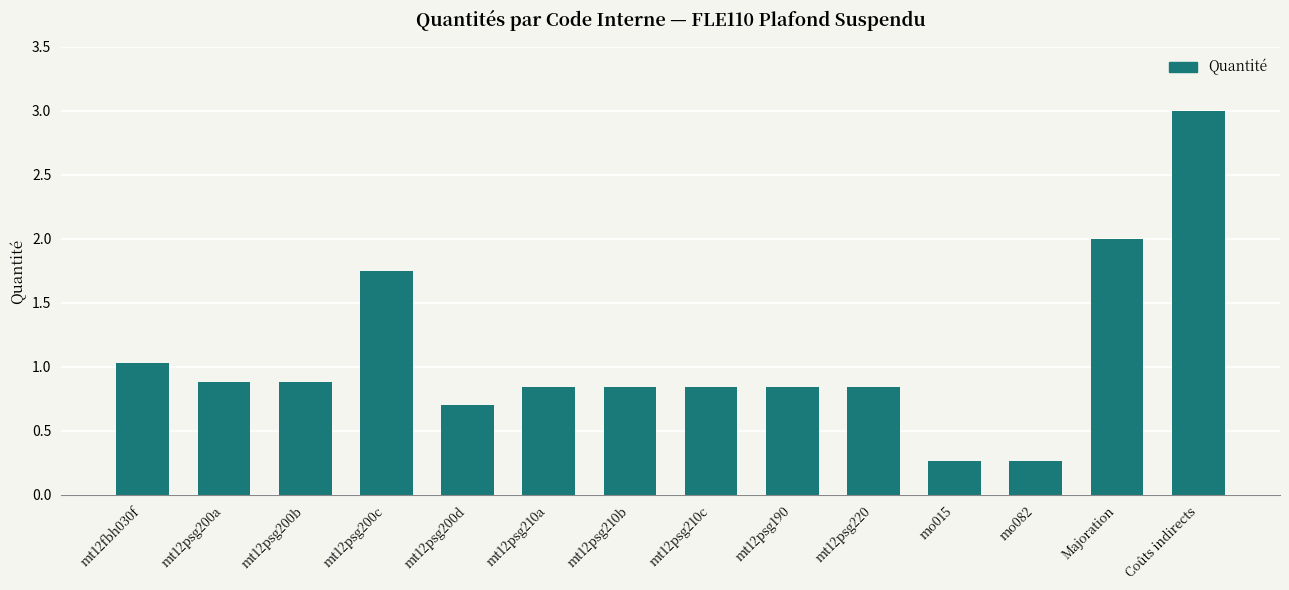

Which label corresponds to the largest value in the chart?

Coûts indirects